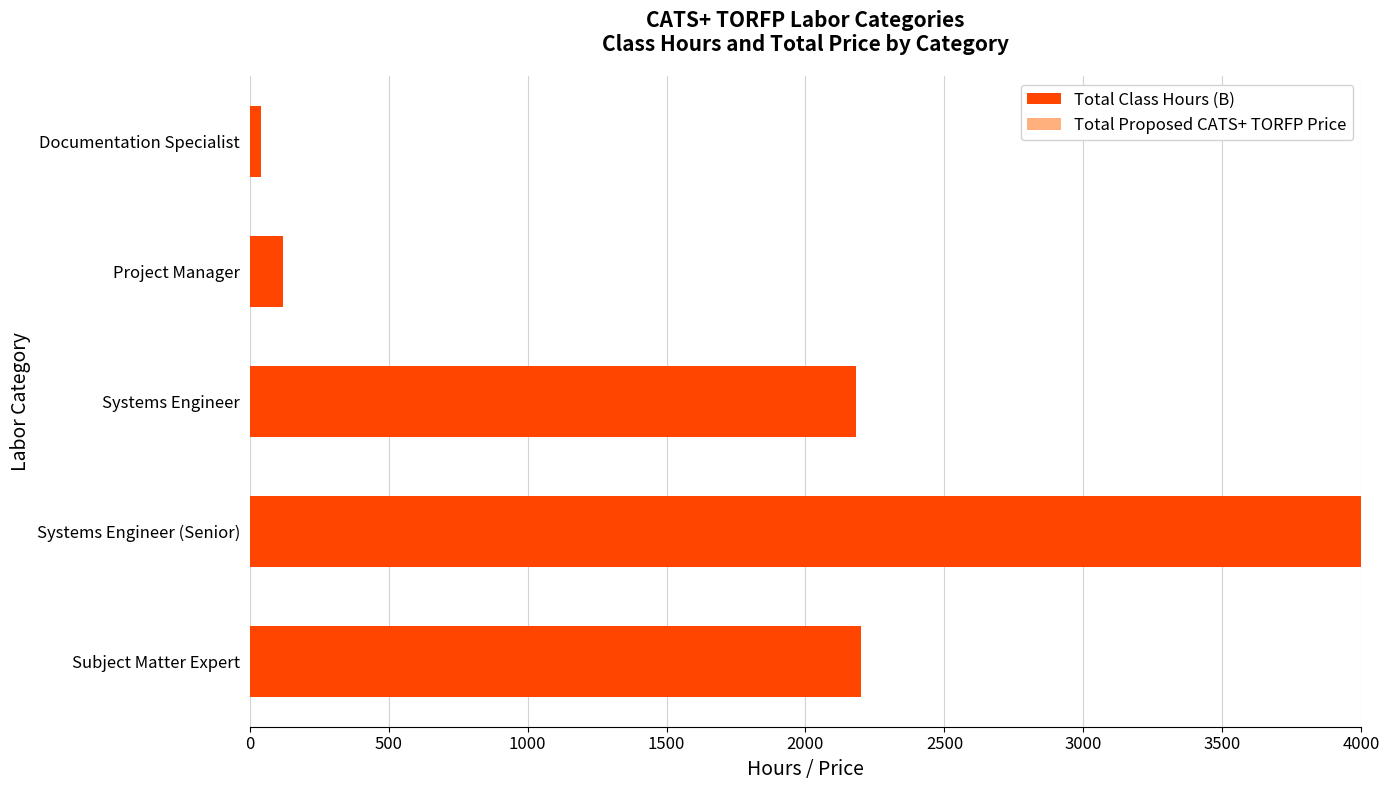

How many data points does each series have?

5